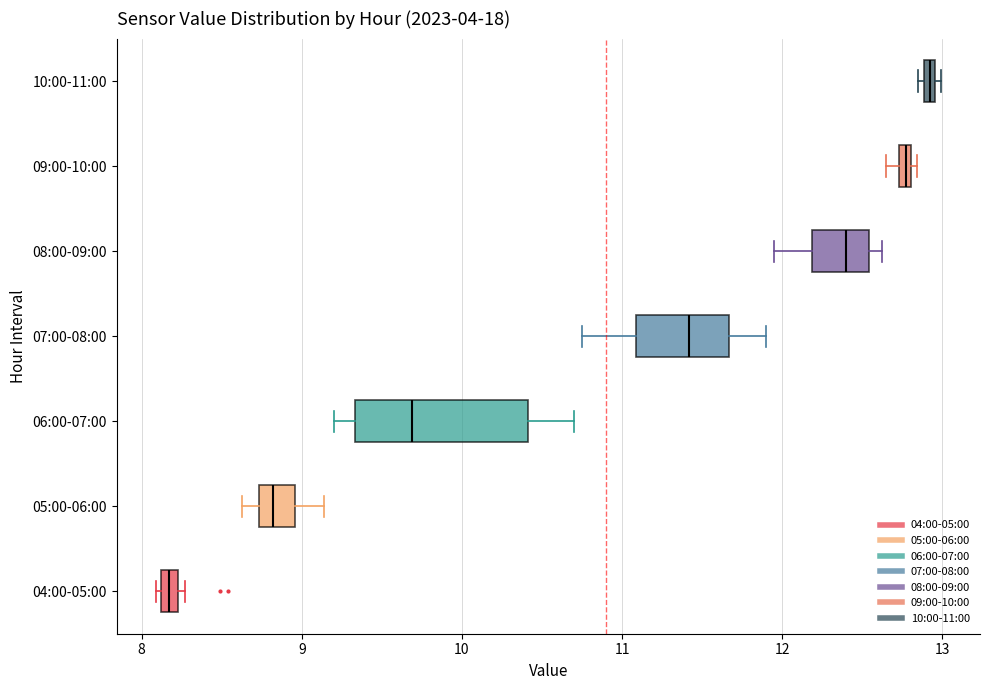

Which box has the furthest to the left median line?

04:00-05:00